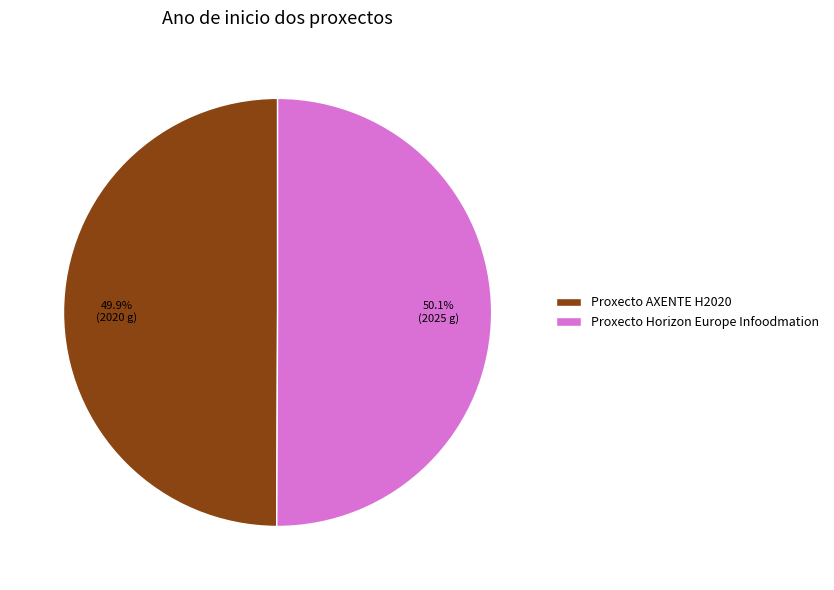

Approximately how many times larger is the value at Proxecto Horizon Europe Infoodmation compared to Proxecto AXENTE H2020?

1.0